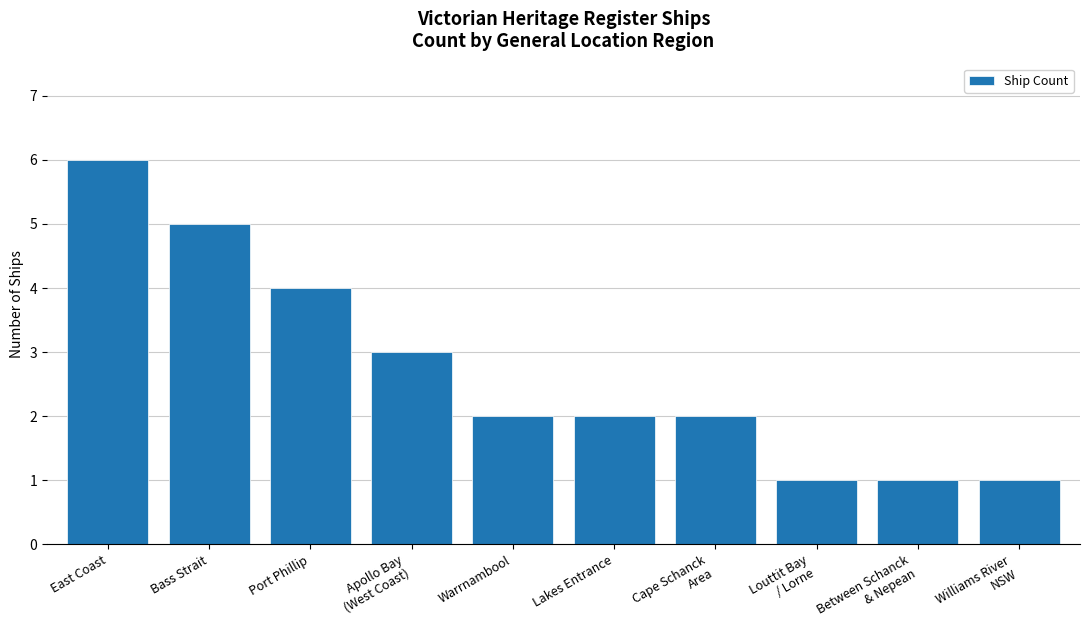

What is the maximum value shown in the chart?

6